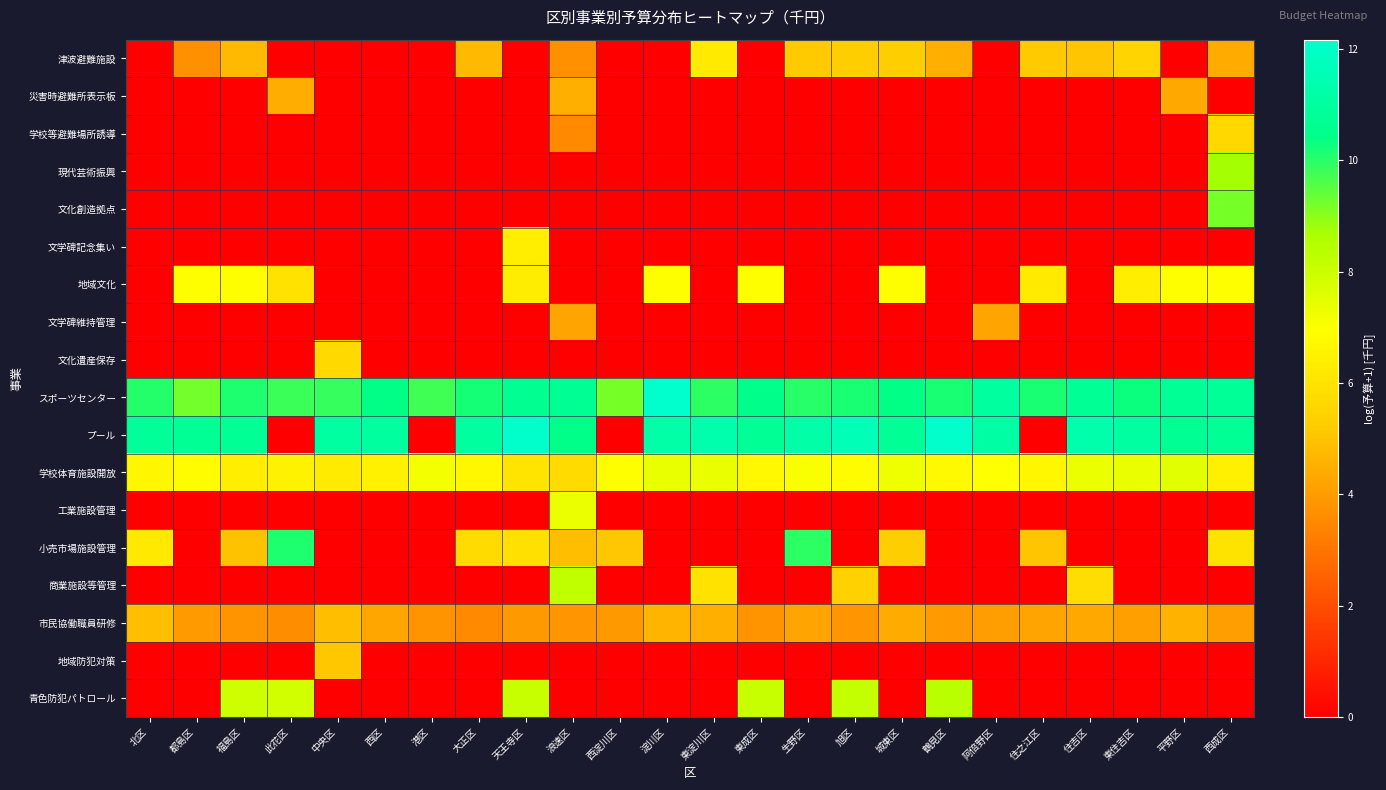

Which category has the lowest value across all series?

北区